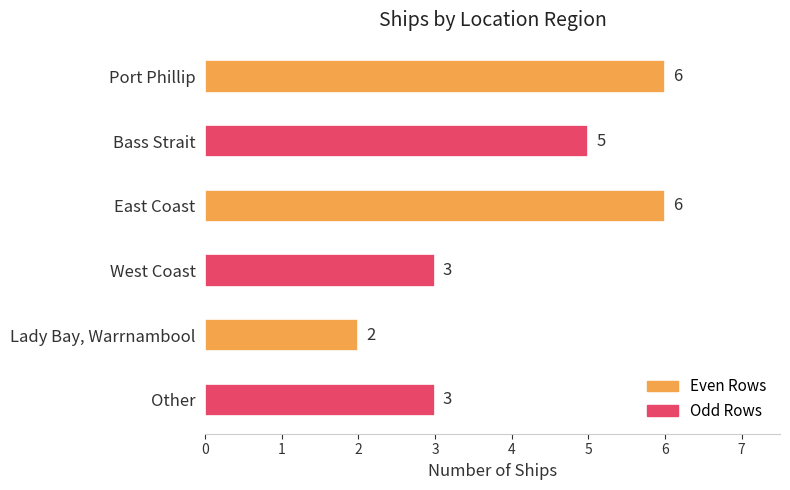

Reading top to bottom, extract all data points from this chart.

6	5	6	3	2	3